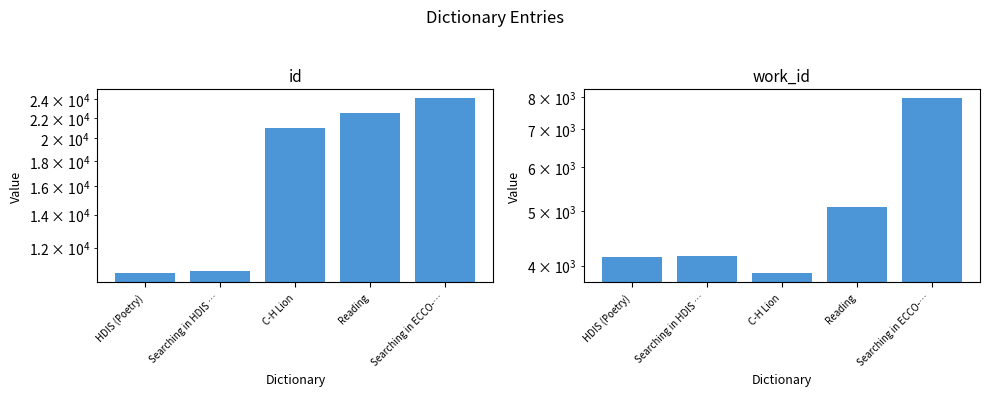

What position from the left is HDIS (Poetry)?

1